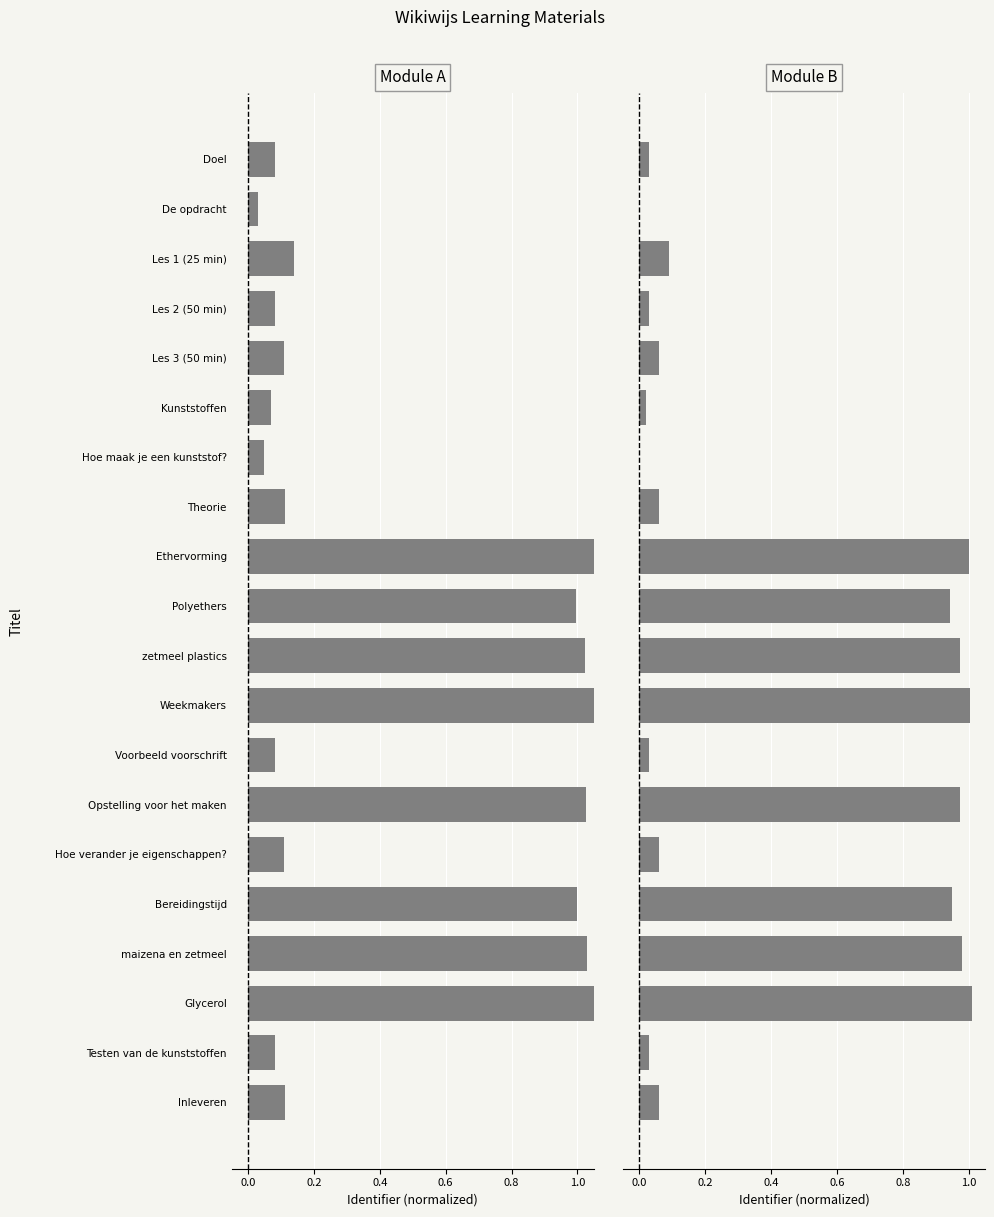

What is the spread (max minus min) of values at Kunststoffen?

0.1